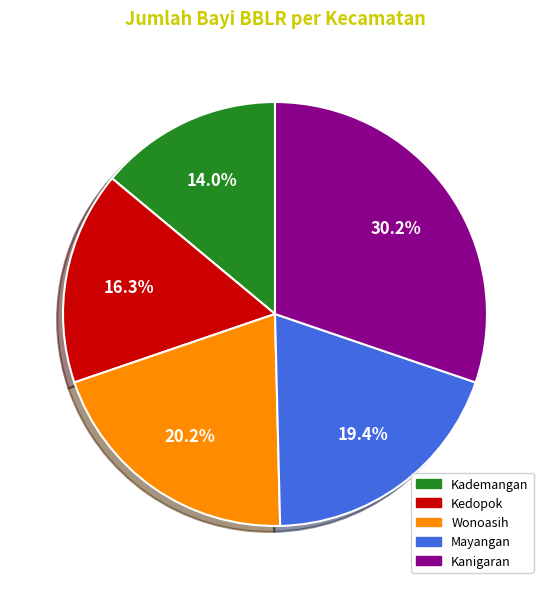

The Mayangan slice represents 19% of the pie. True or false?

True